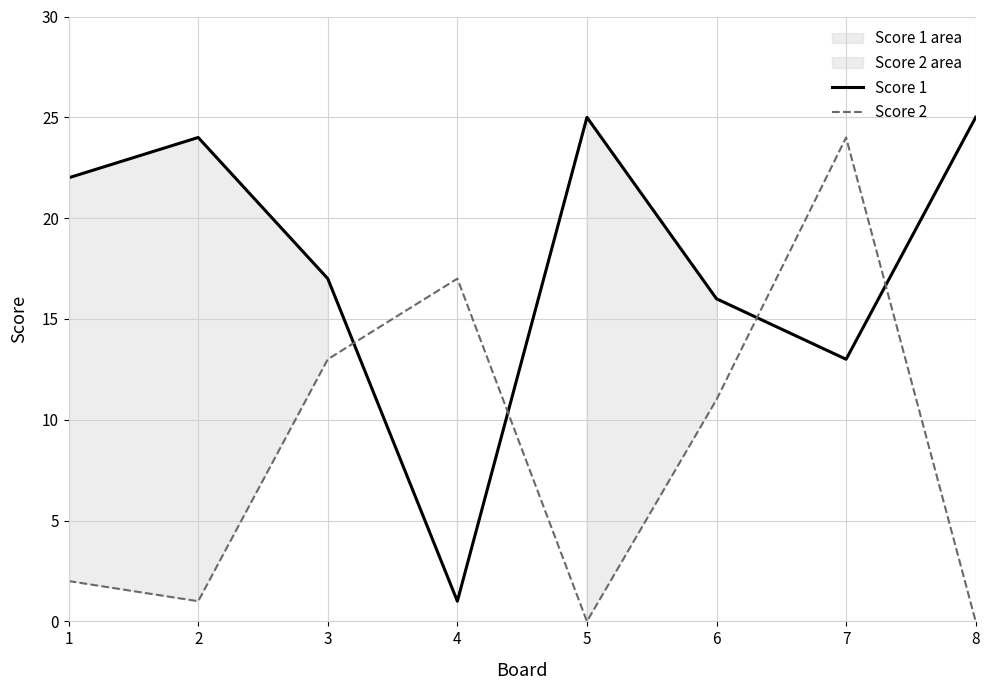

At which label does Score 1 reach its peak?

5